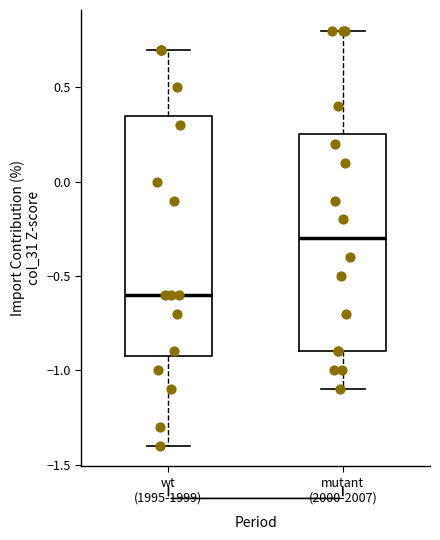

Which box has the lowest median line?

wt (1995-1999)